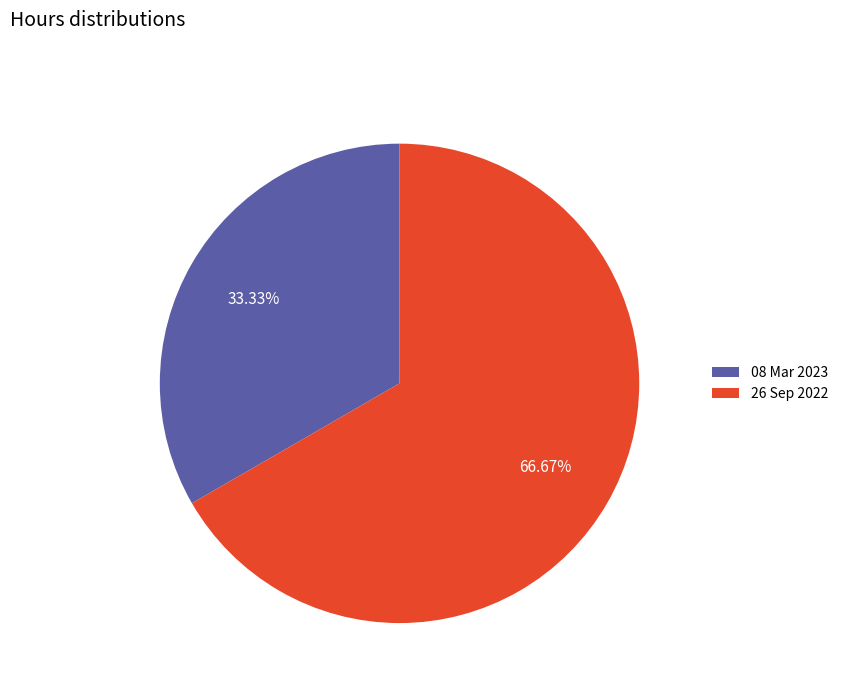

Does 26 Sep 2022 account for over 50% of the chart?

Yes